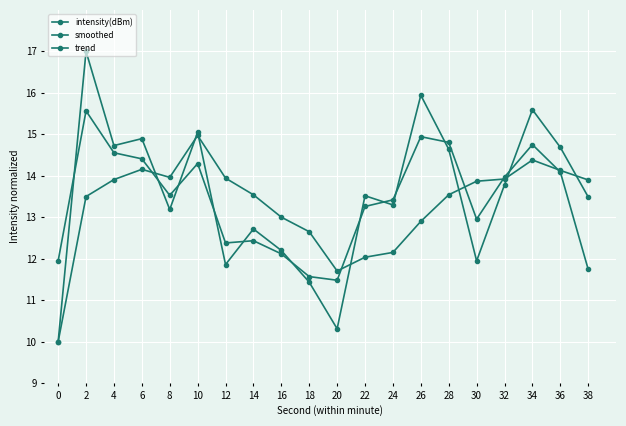

The value of trend at 12 is 19.1. True or false?

False